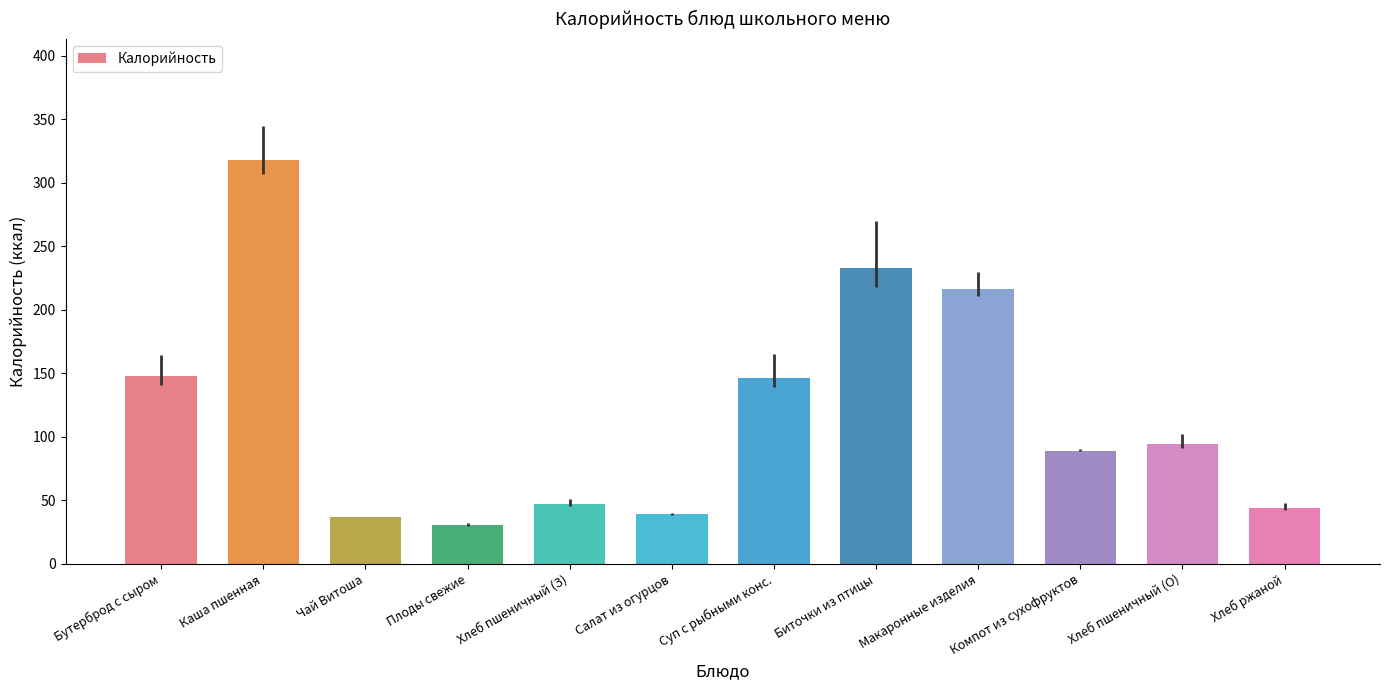

Approximately how many times larger is the value at Каша пшенная compared to Бутерброд с сыром?

2.2